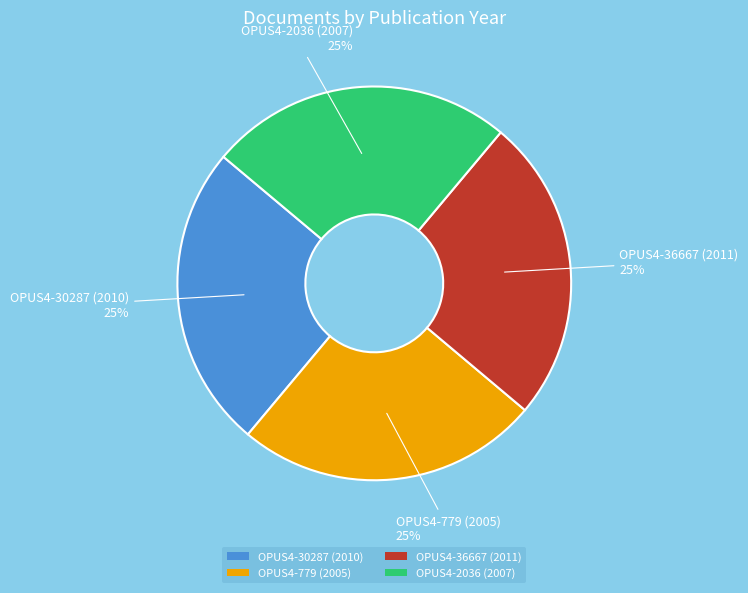

What is the ratio of the value at OPUS4-2036 (2007) to the value at OPUS4-779 (2005)?

1.0